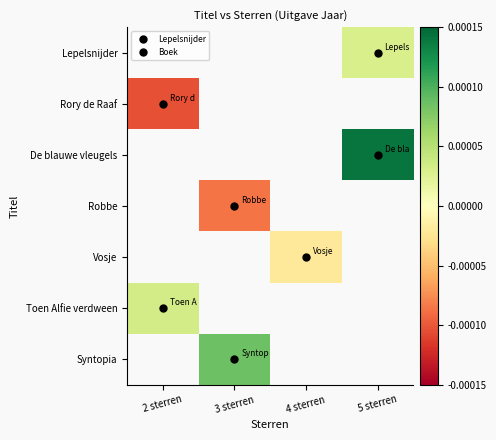

The value of Vosje at 4 sterren is -0.0. True or false?

False